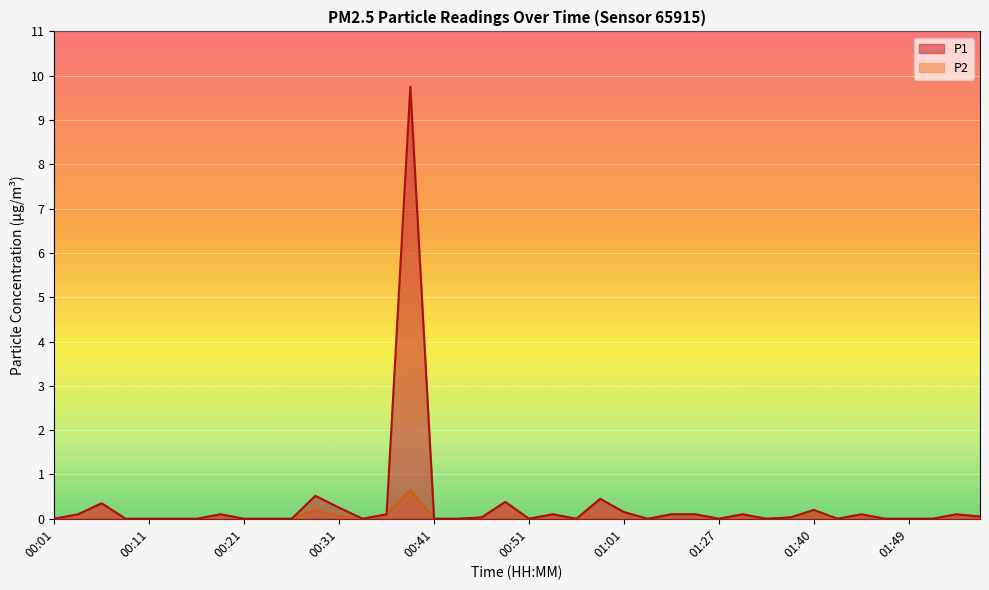

Between 01:40 and 01:45, which series saw the biggest shift?

P1